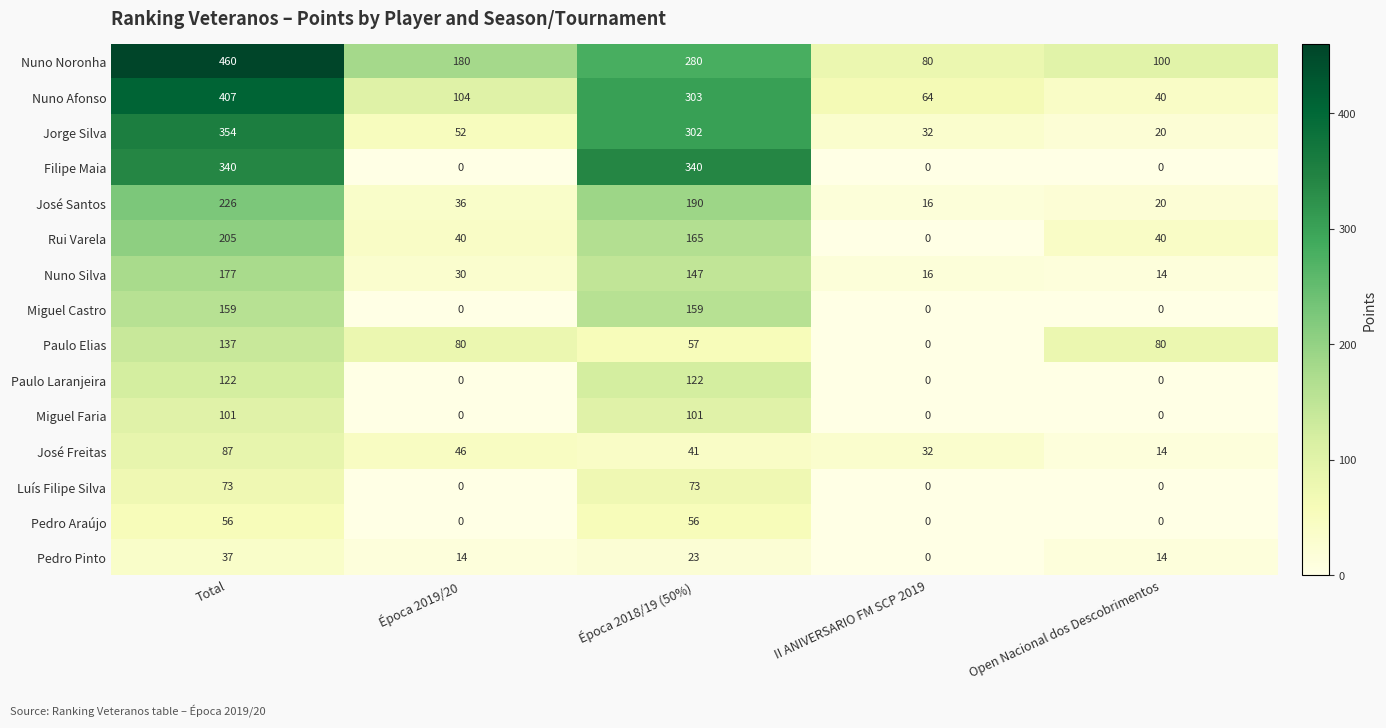

At which category is the sum across all series the highest?

Total